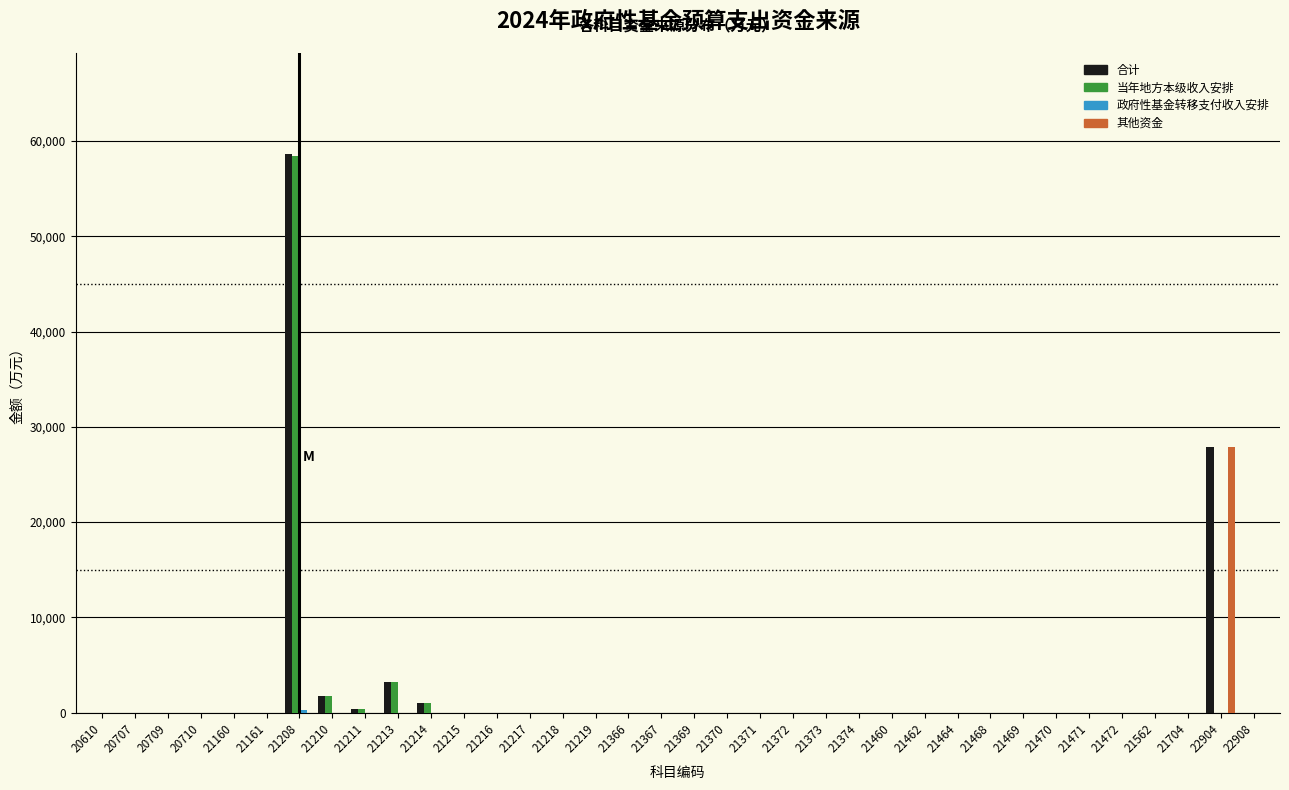

What is the maximum value shown in the chart?

58676